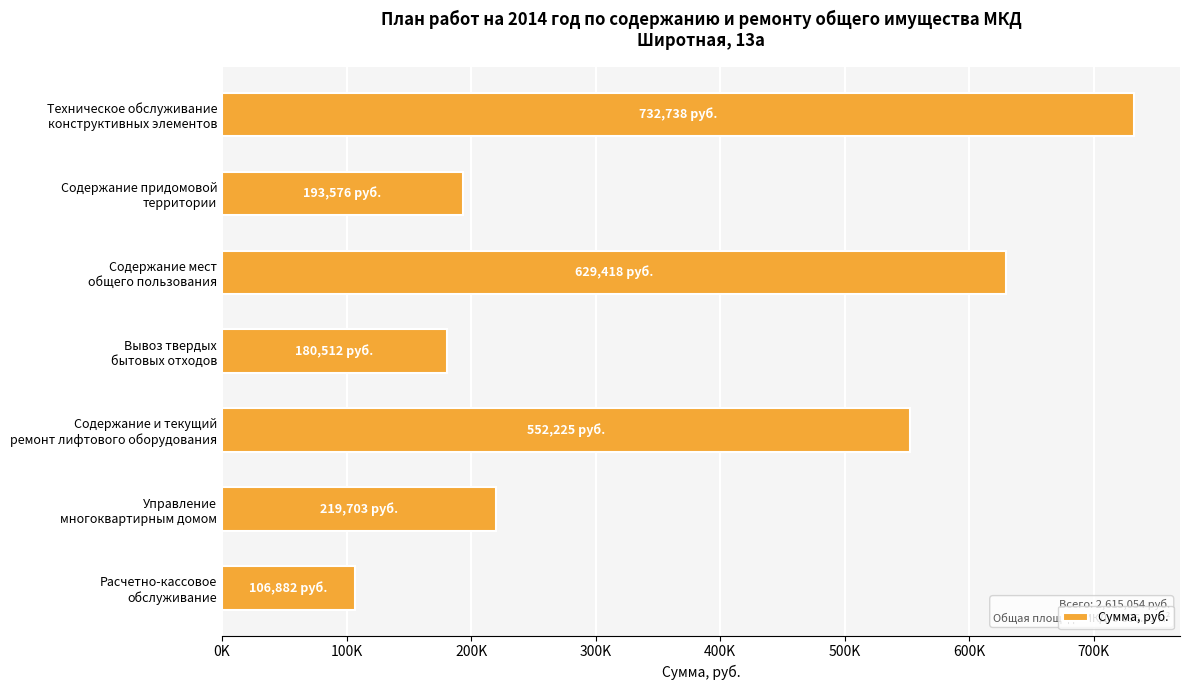

List the labels in order of value, largest first.

Техническое обслуживание
конструктивных элементов, Содержание мест
общего пользования, Содержание и текущий
ремонт лифтового оборудования, Управление
многоквартирным домом, Содержание придомовой
территории, Вывоз твердых
бытовых отходов, Расчетно-кассовое
обслуживание